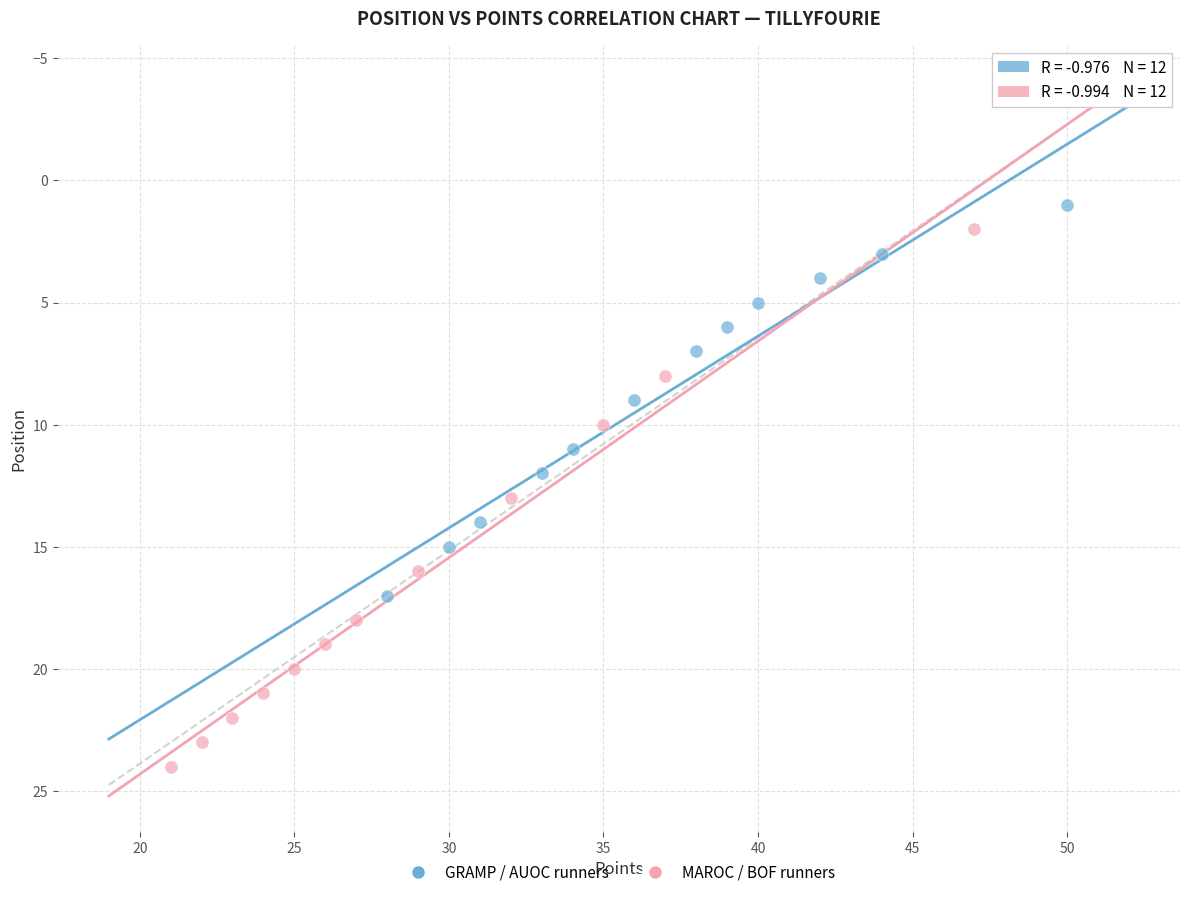

Which series has the widest spread of Y values?

MAROC / BOF runners